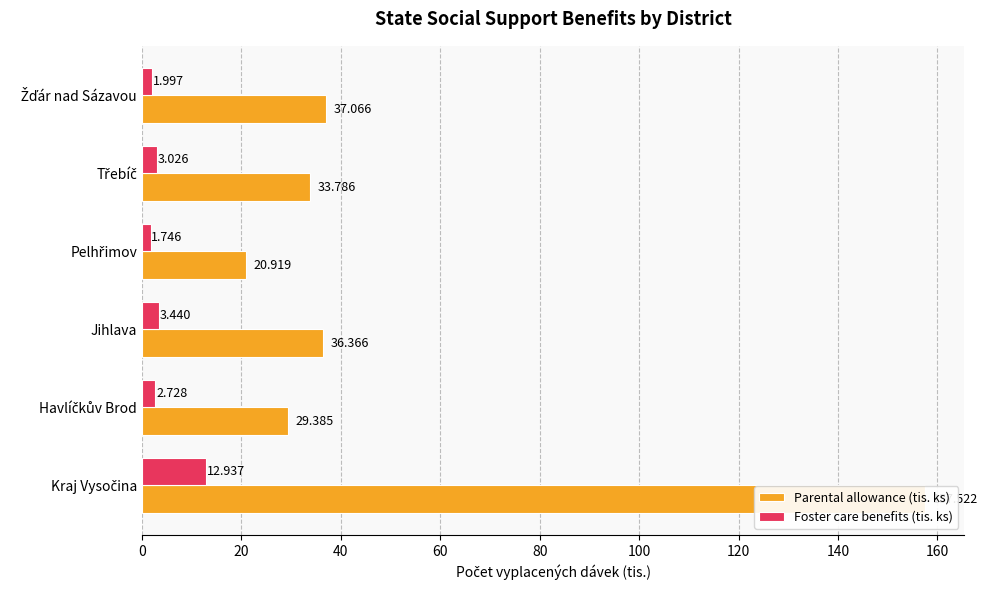

What is the value of the Parental allowance (tis. ks) bar at the 4th from the left?

20.9